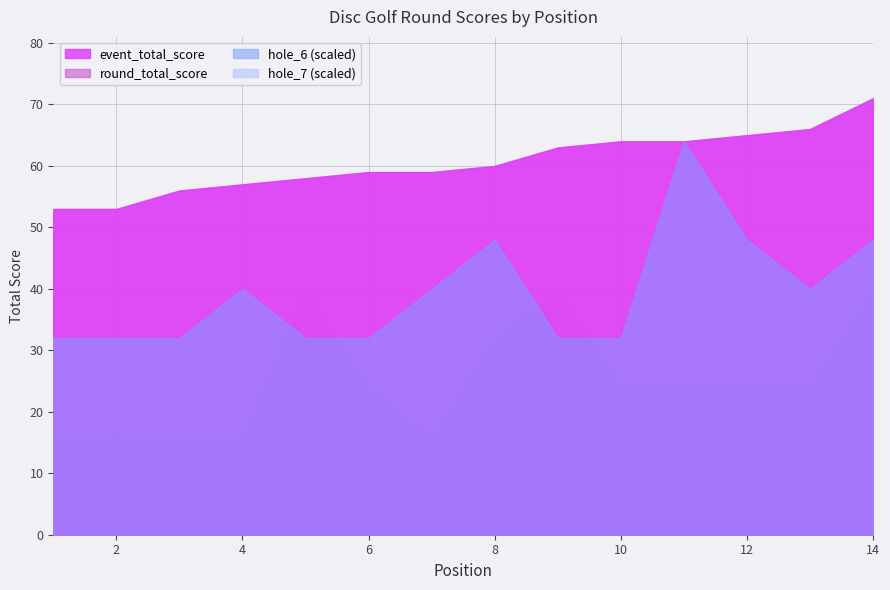

Rank the series by their maximum value, from highest to lowest.

event_total_score, round_total_score, hole_6, hole_7